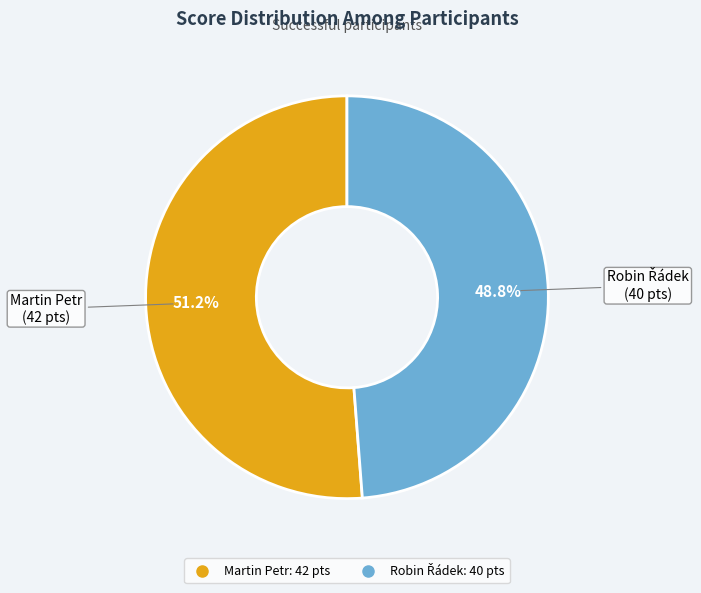

Which slice is the largest?

Martin Petr